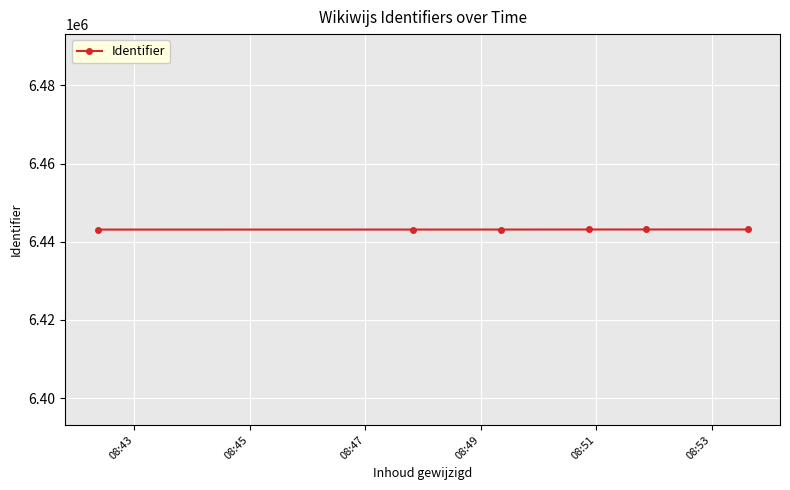

Is this an area chart (filled region under the line)?

No